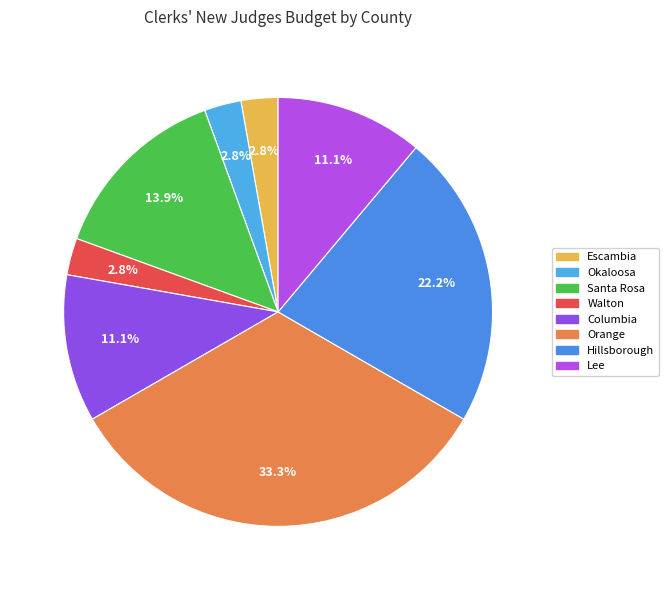

What is the ratio of the value at Columbia to the value at Walton?

4.0